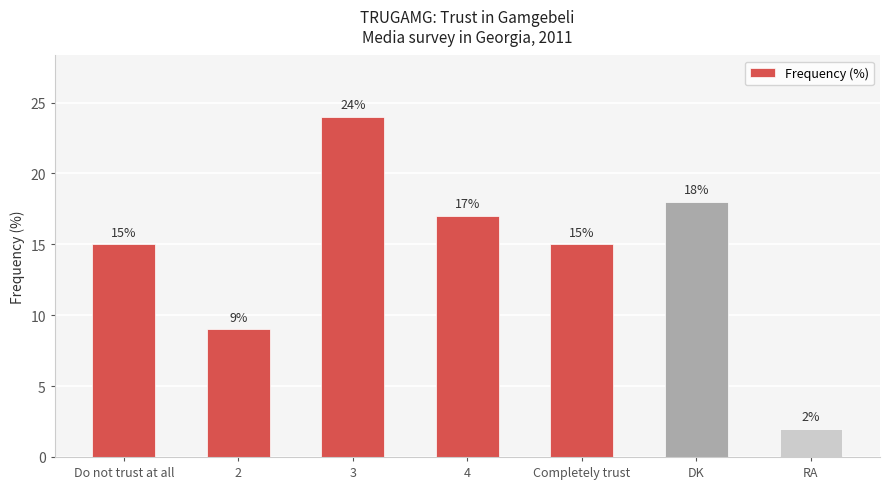

What value does the data have at 3, to the nearest 10?

20